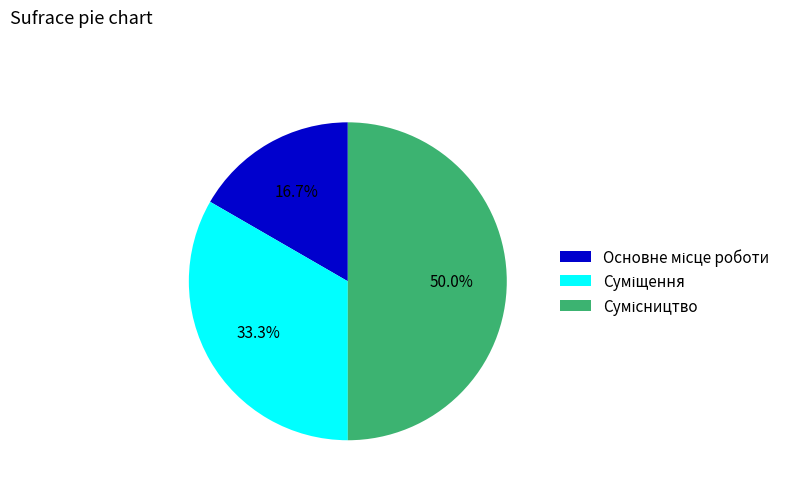

Between Суміщення and Основне місце роботи, which is larger?

Суміщення